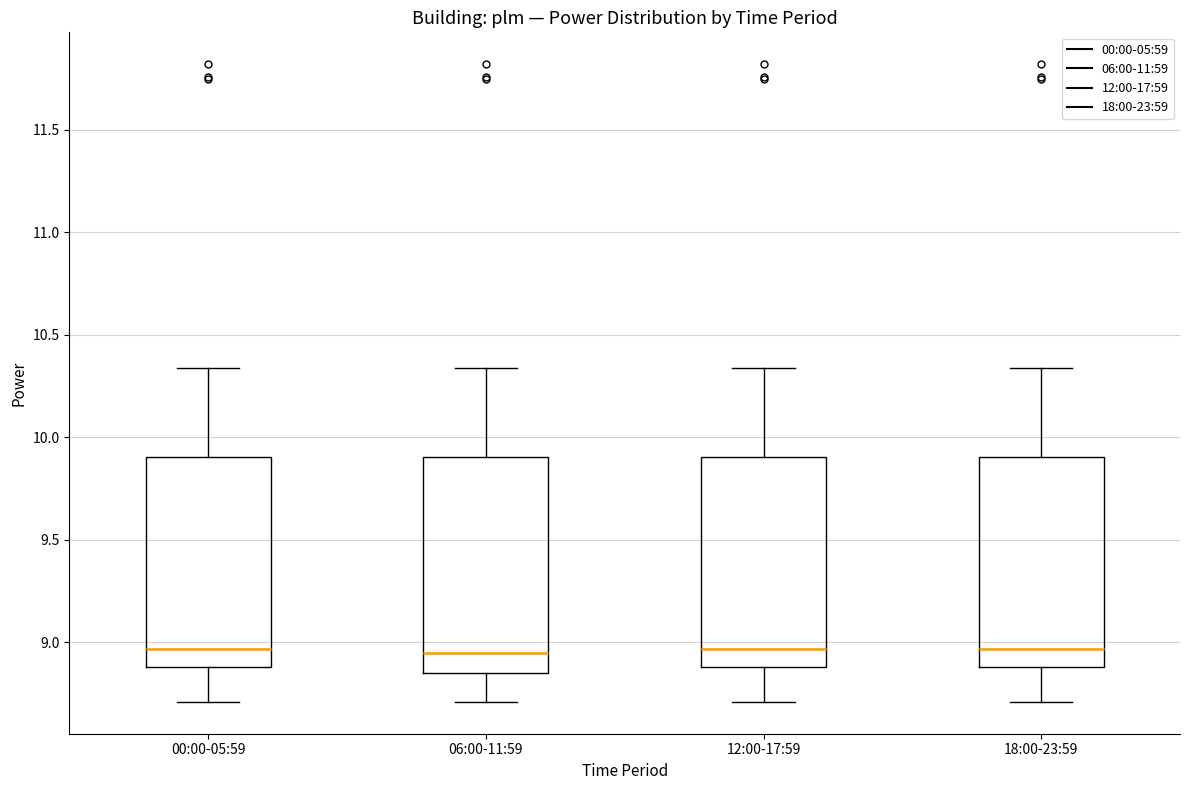

Reading left to right, read every box against the y-axis: the position of its median line, the range the box covers, and the ends of its whiskers. The values are not printed on the chart, so give them approximately, as read against the axis.

00:00-05:59: median 8.95, box 8.90 to 9.90, whiskers 8.70 to 10.35
06:00-11:59: median 8.95, box 8.85 to 9.90, whiskers 8.70 to 10.35
12:00-17:59: median 8.95, box 8.90 to 9.90, whiskers 8.70 to 10.35
18:00-23:59: median 8.95, box 8.90 to 9.90, whiskers 8.70 to 10.35